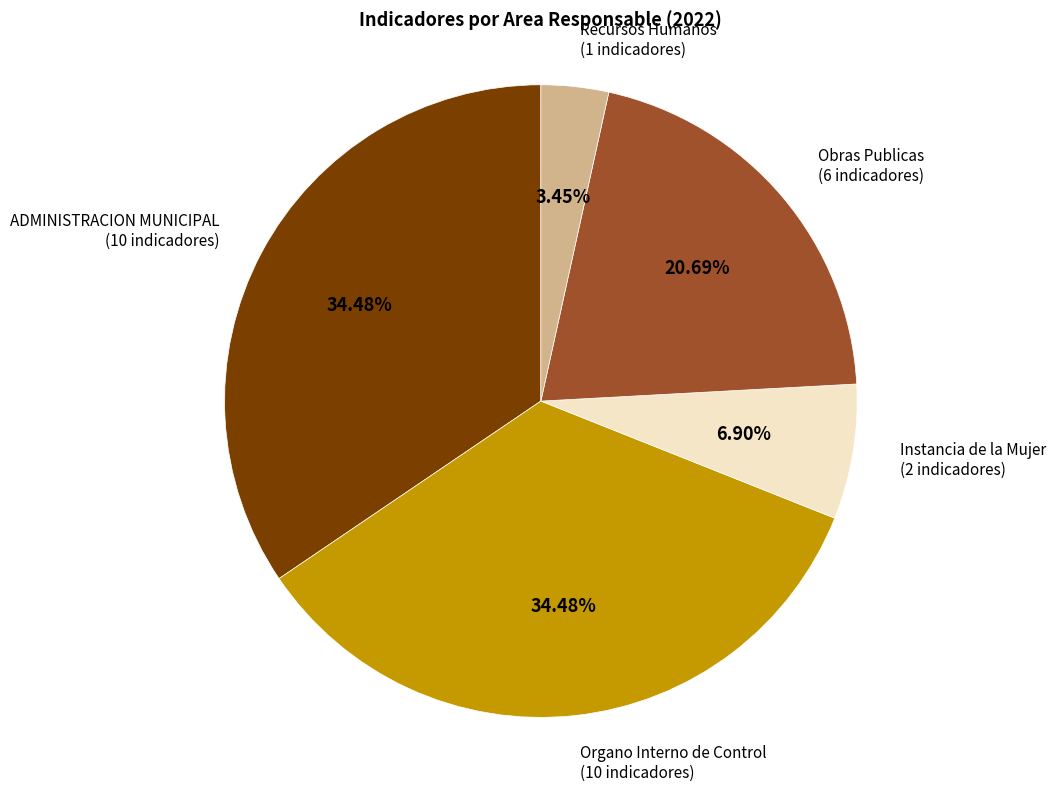

Is there any slice that represents more than half of the pie?

No